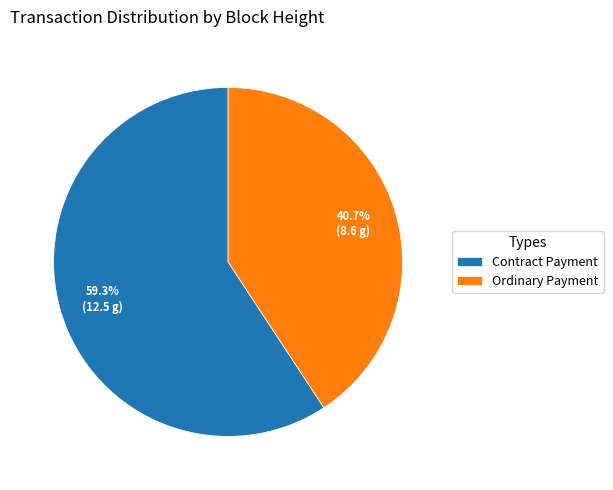

Approximately how many times larger is the value at Ordinary Payment compared to Contract Payment?

0.7